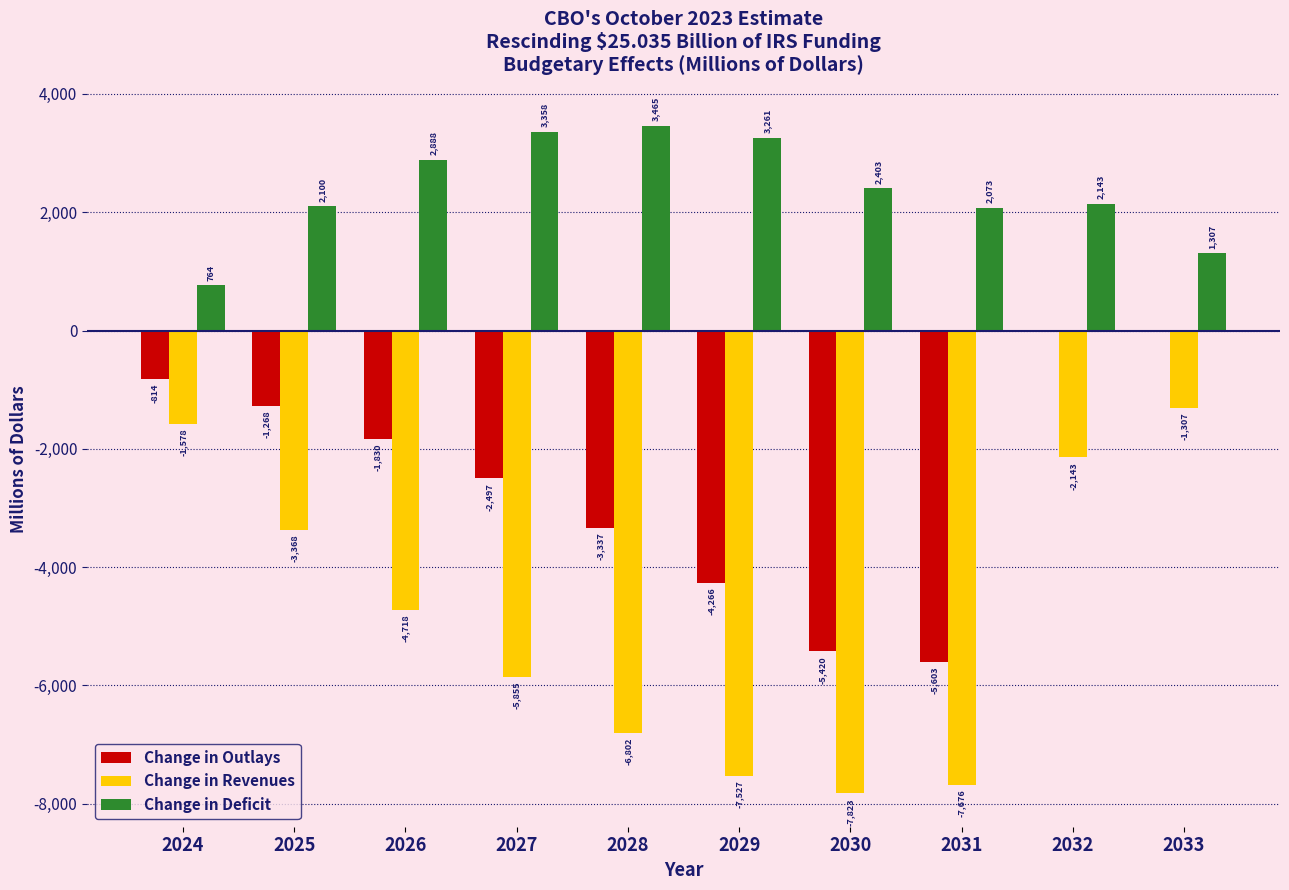

The Change in Outlays series shows -2037 at 2025. True or false?

False